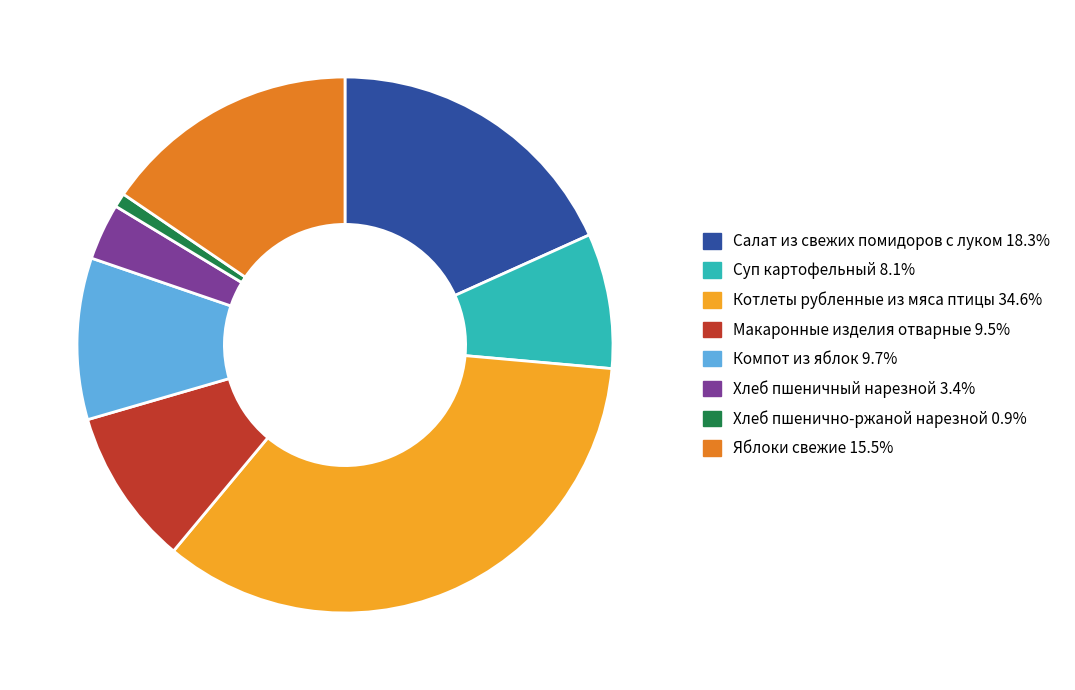

Does Хлеб пшеничный нарезной account for over 50% of the chart?

No